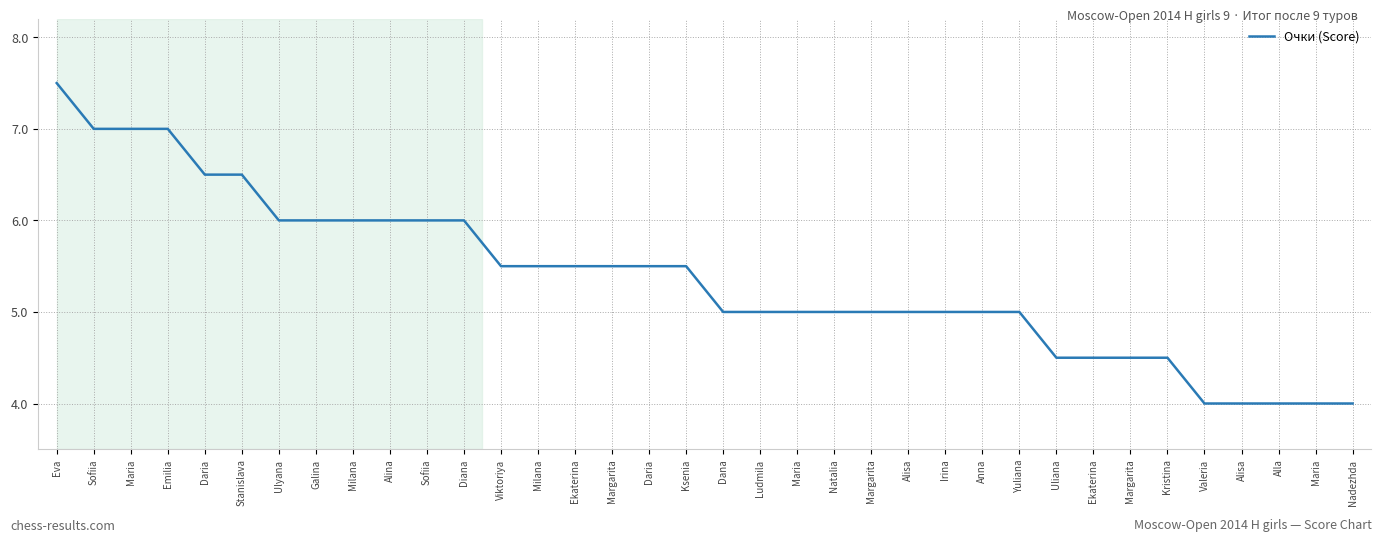

How many lines are shown in the chart?

1